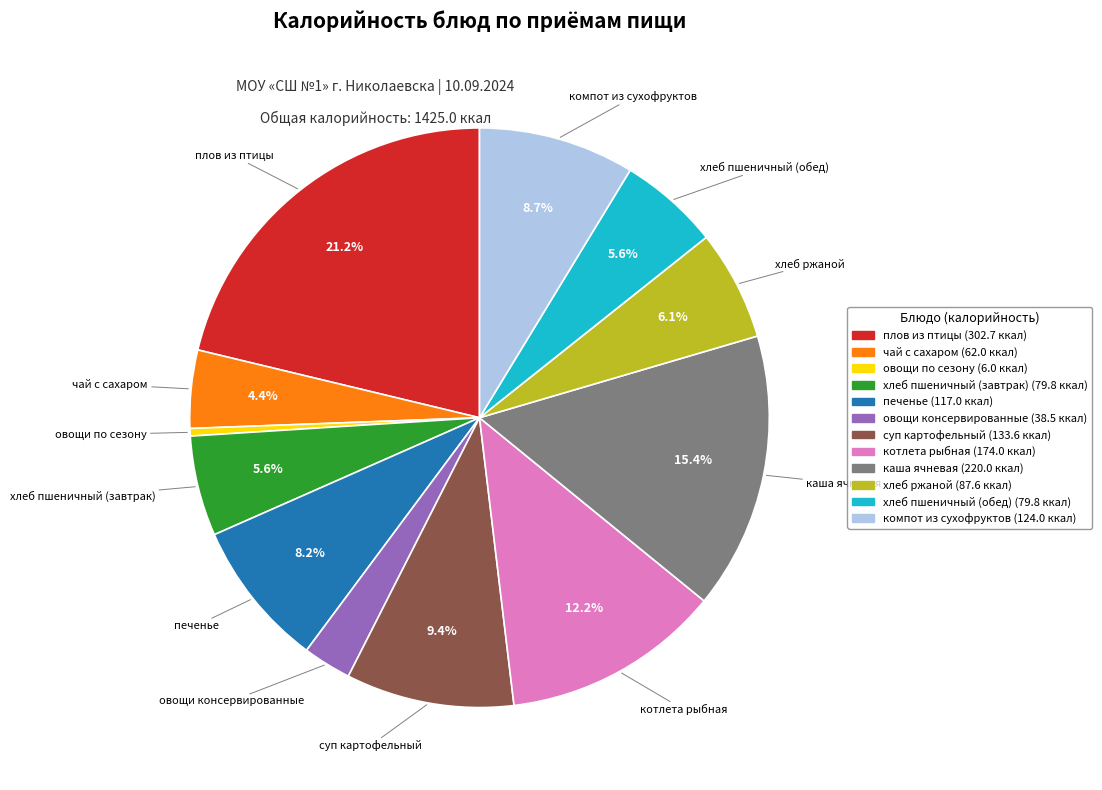

To the nearest percent, what is the combined percentage of компот из сухофруктов and хлеб пшеничный (завтрак)?

14%